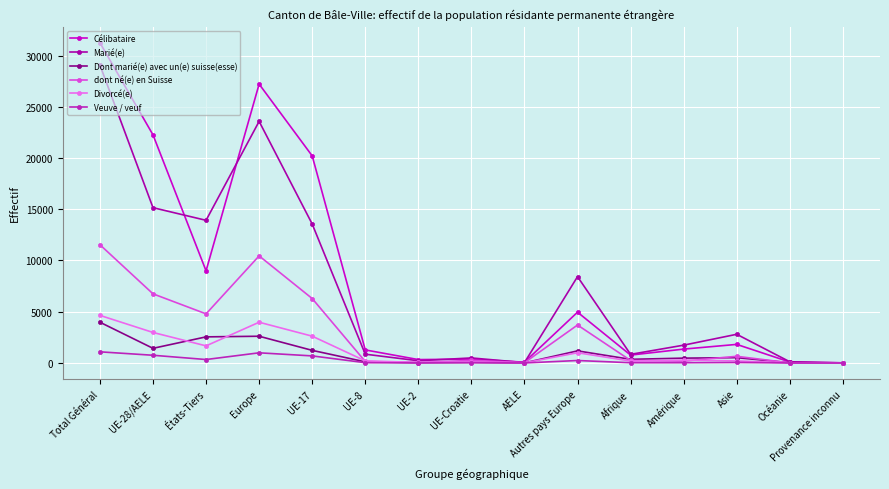

True or false: Marié(e) has more than 2 points higher than both neighbors.

True